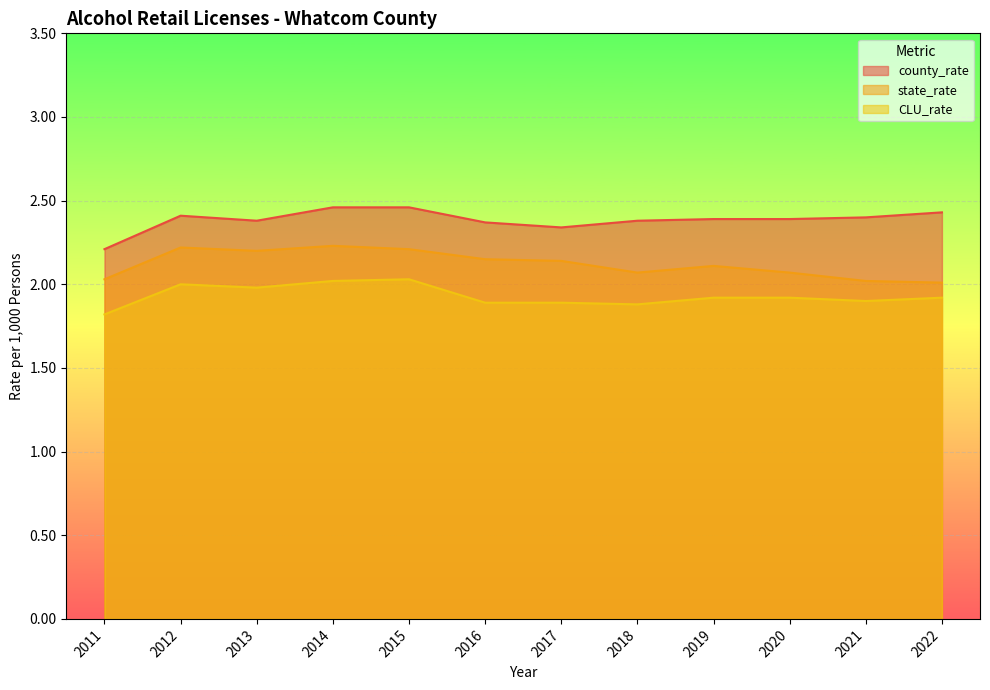

True or false: county_rate and state_rate intersect in this chart.

False